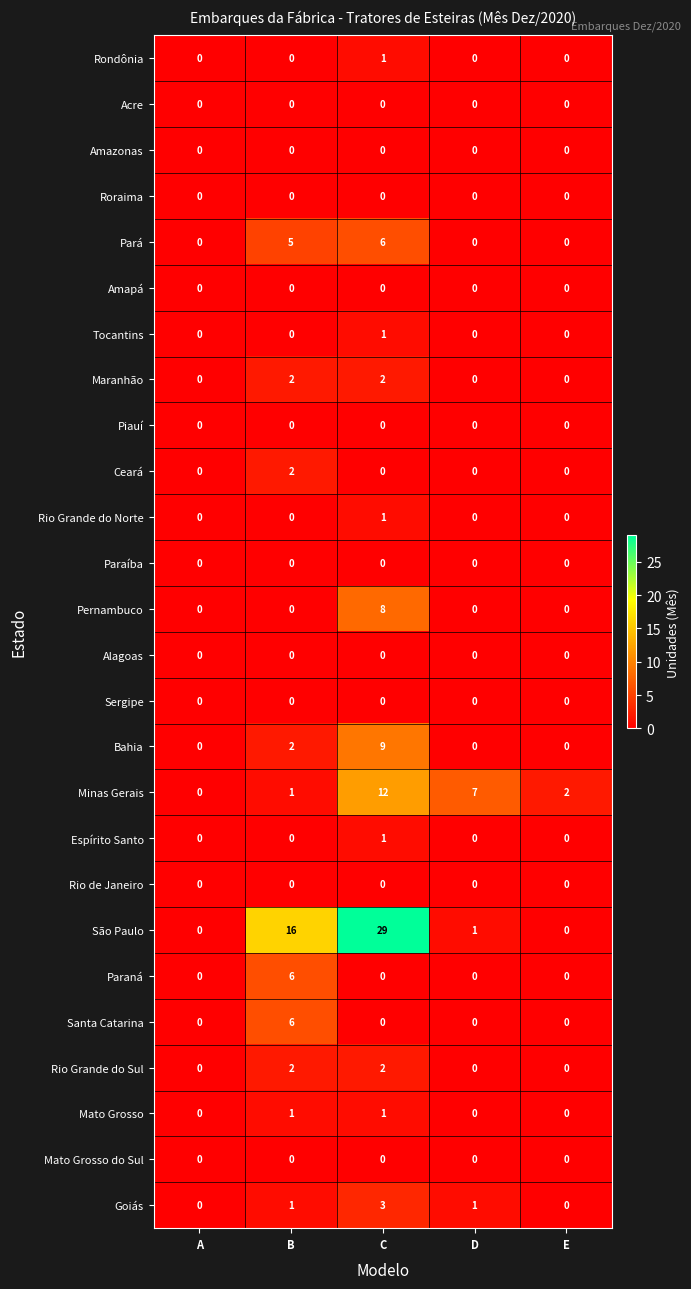

Between B and E, which series saw the biggest shift?

São Paulo